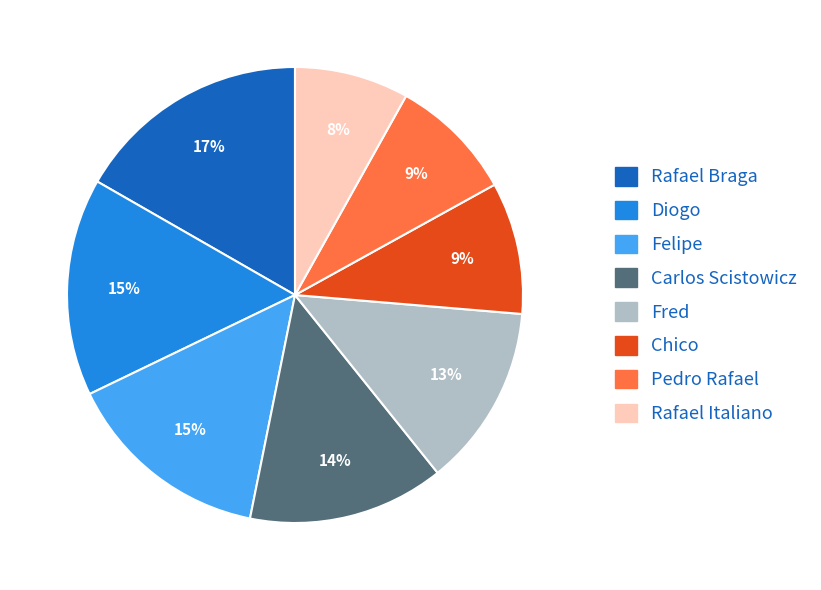

Does any single category account for the majority?

No